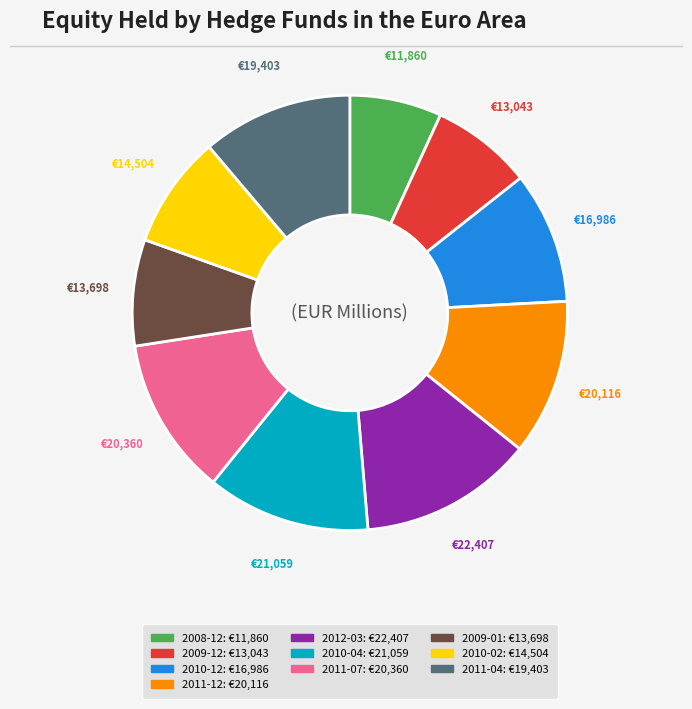

What is the ratio of the value at 2011-04 to the value at 2010-04?

0.9